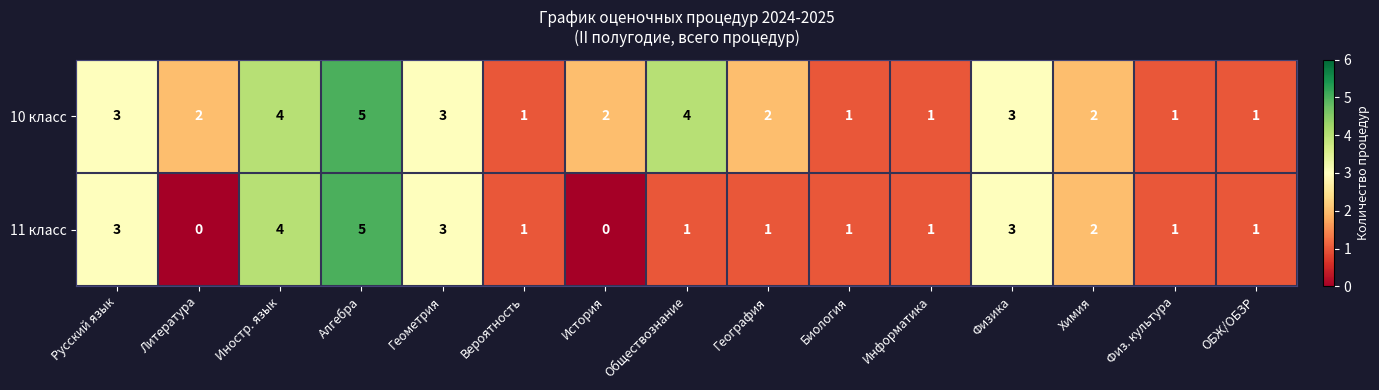

Rank the series by their average value, from lowest to highest.

11 класс, 10 класс